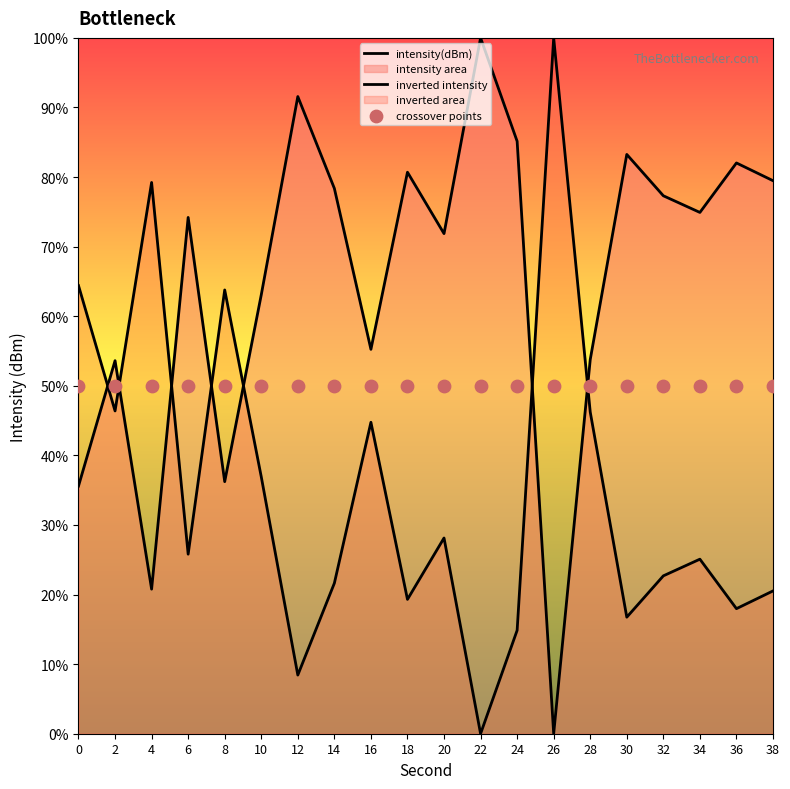

At how many categories does at least one series exceed 55?

18